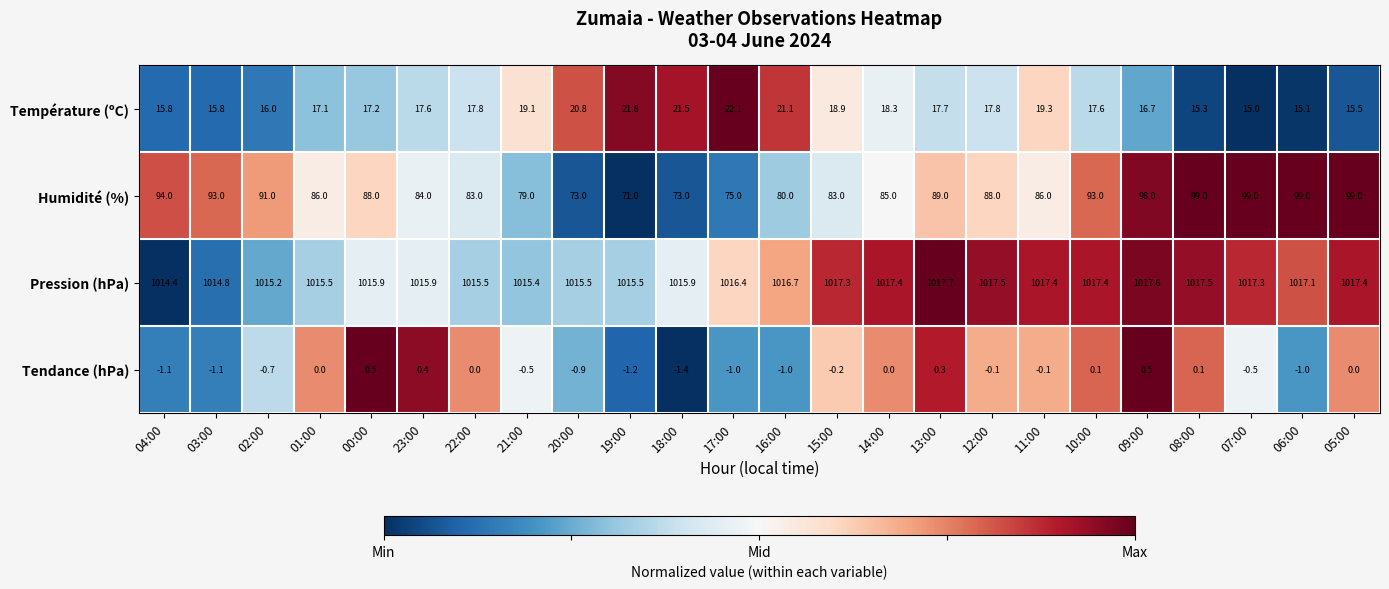

Where does the Humidité (%) series first go above 88?

04:00